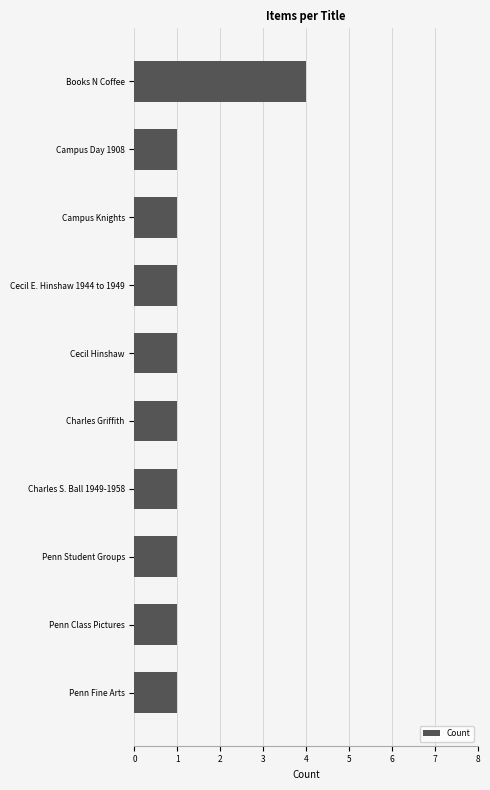

Which label corresponds to the largest value in the chart?

Books N Coffee